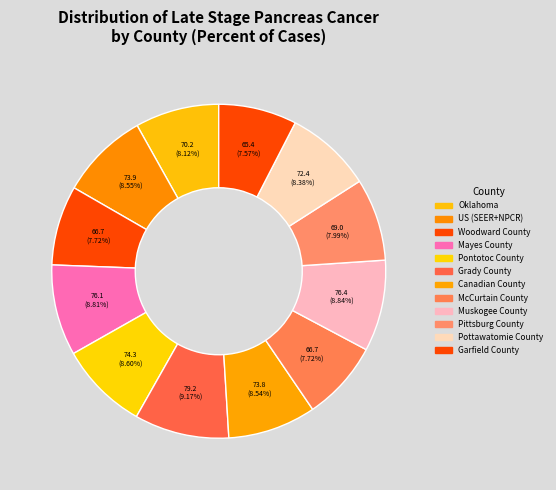

True or false: McCurtain County accounts for 8% of the total.

True